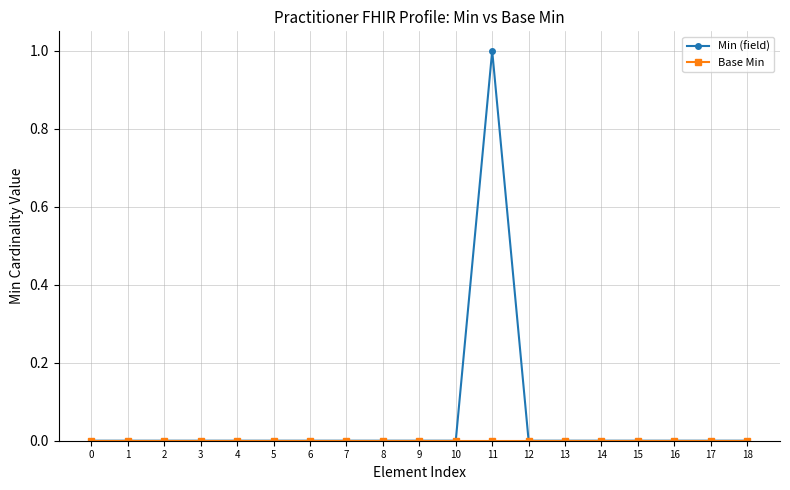

Which series has the largest range (max minus min)?

Min (field)